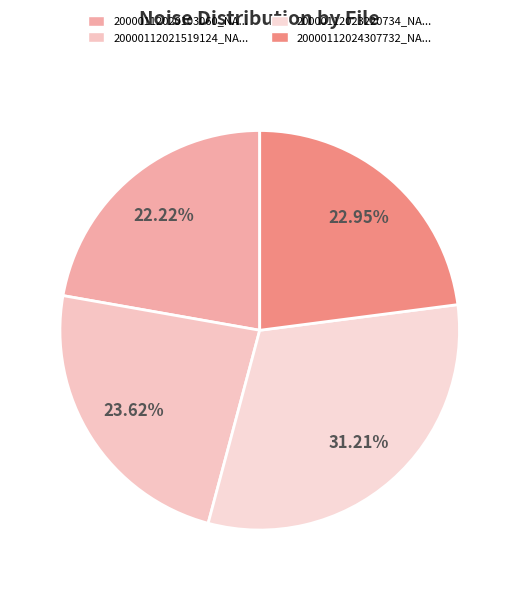

Rank the categories by value from lowest to highest.

20000112020103060_NACHODSKO-R3_met.fits, 20000112024307732_NACHODSKO-R3_met.fits, 20000112021519124_NACHODSKO-R3_met.fits, 20000112023220734_NACHODSKO-R3_met.fits